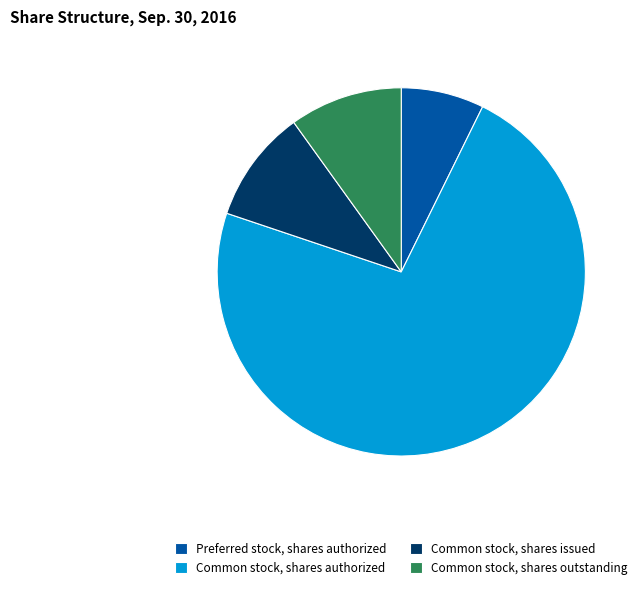

What is the smallest slice in the pie chart?

Preferred stock, shares authorized